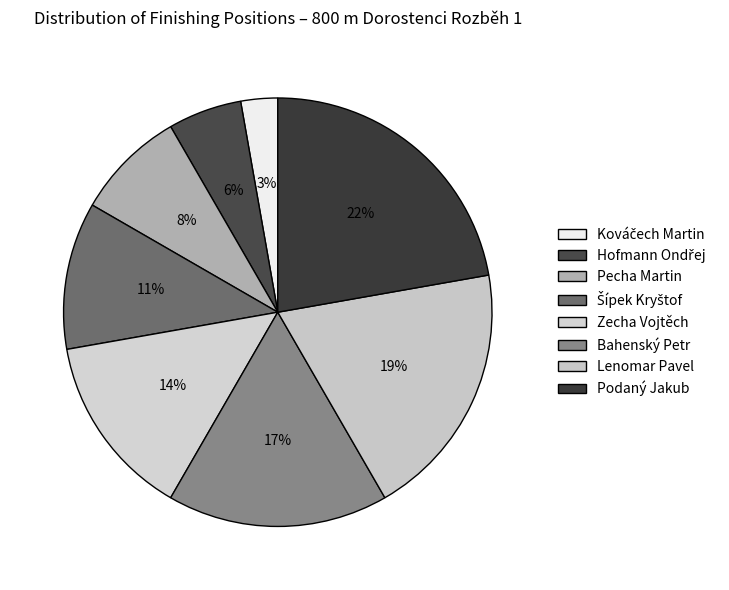

What is the smallest slice in the pie chart?

Kováčech Martin